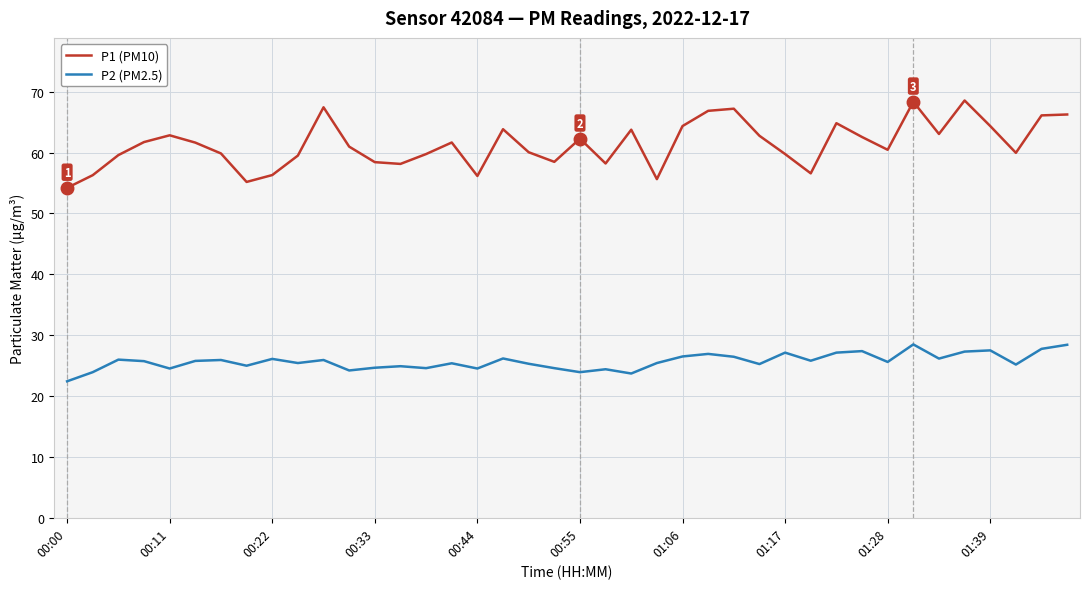

In P1 (PM10), how many points are higher than both neighbors (excluding endpoints)?

10